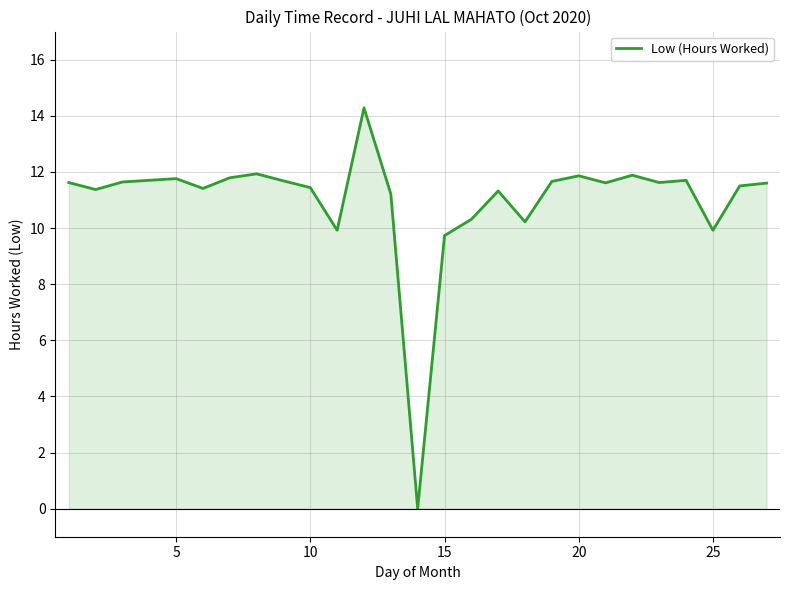

What is the difference between the maximum and minimum values?

14.3